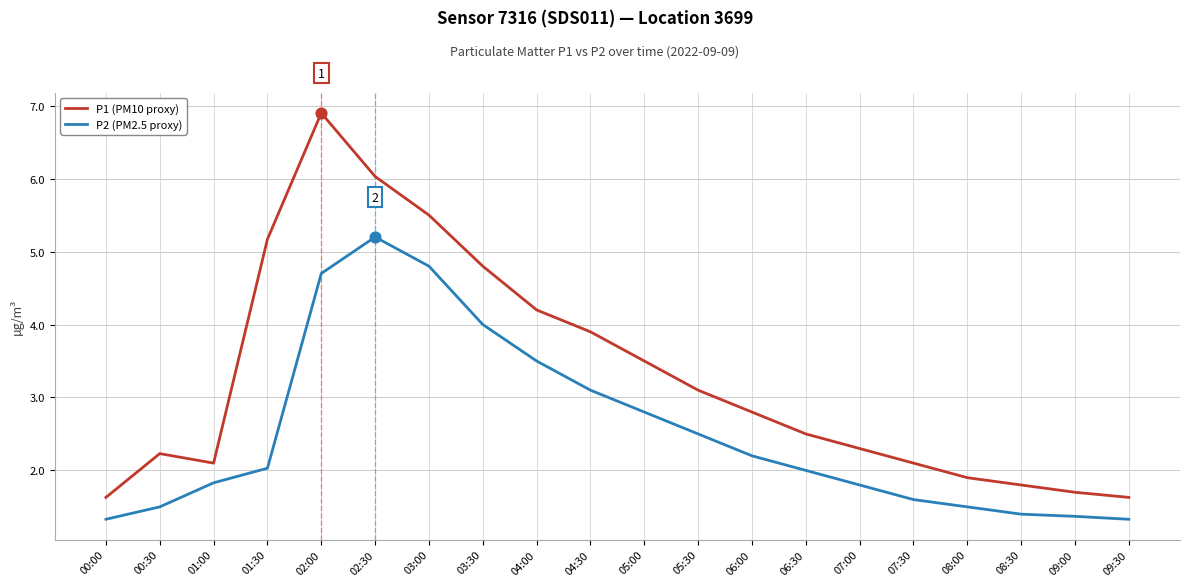

Which series has the largest total across all categories?

P1 (PM10 proxy)